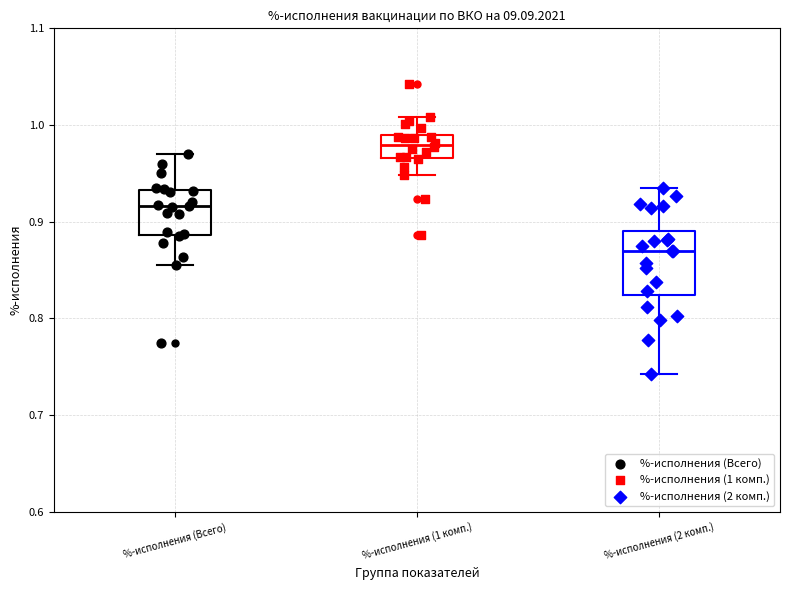

Reading left to right, read every box against the y-axis: the position of its median line, the range the box covers, and the ends of its whiskers. The values are not printed on the chart, so give them approximately, as read against the axis.

%-исполнения (Всего): median 0.92, box 0.89 to 0.93, whiskers 0.86 to 0.97
%-исполнения (1 комп.): median 0.98, box 0.97 to 0.99, whiskers 0.95 to 1.01
%-исполнения (2 комп.): median 0.87, box 0.82 to 0.89, whiskers 0.74 to 0.94